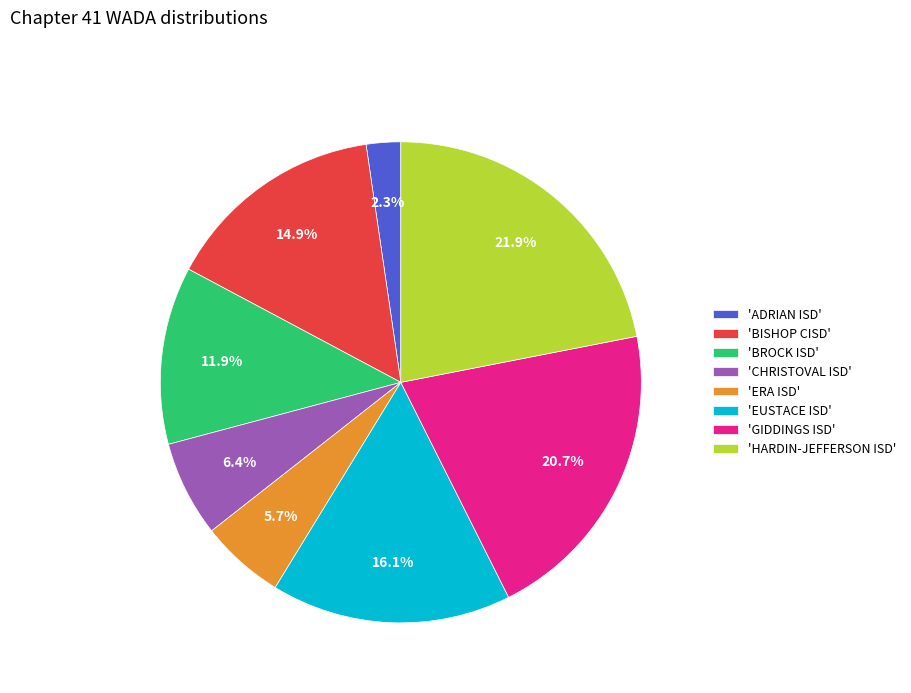

How many segments does this pie chart have?

8